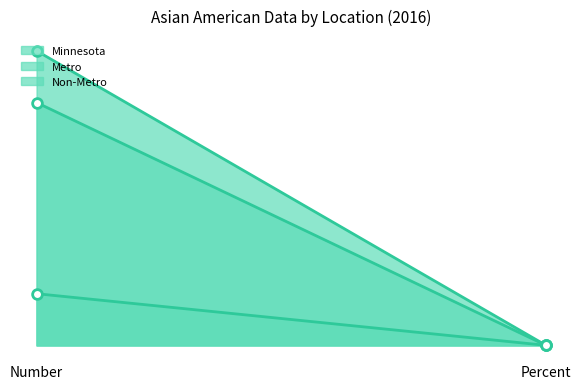

Is the value of Metro at Number greater than the value of Non-Metro at Number?

Yes